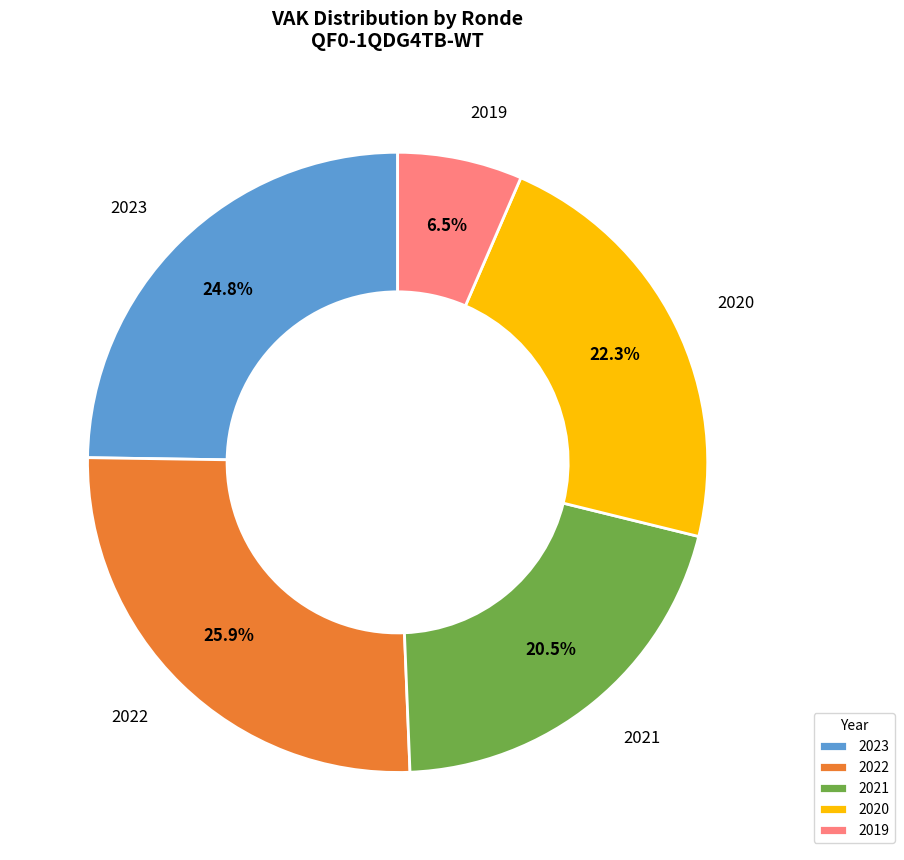

To the nearest percent, what is the average slice percentage?

20%